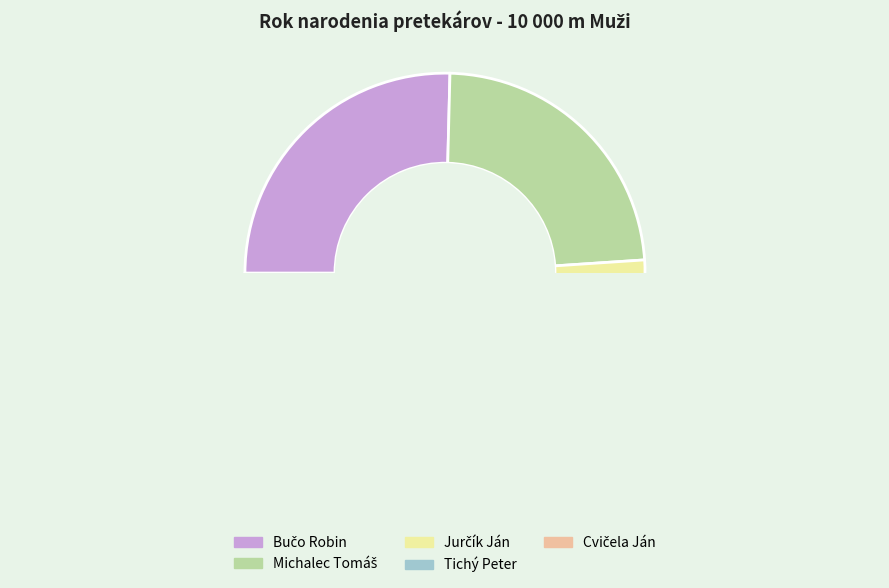

How many slices are in this pie chart?

5